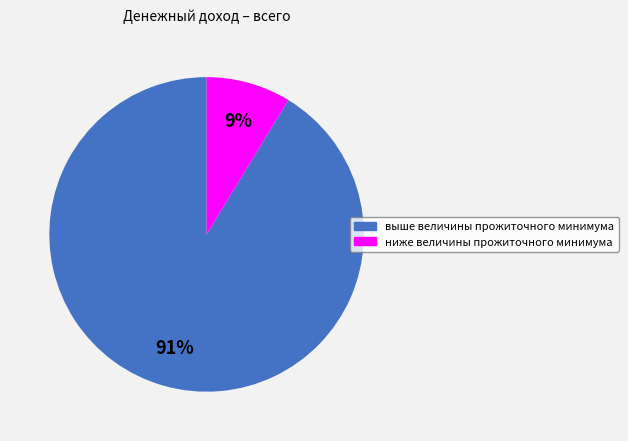

Which slice represents more than half of the pie?

выше величины прожиточного минимума